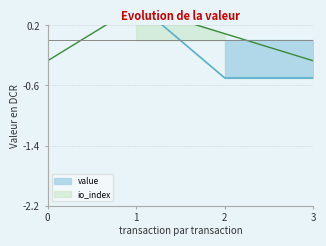

How many data points in value are less than 0?

2